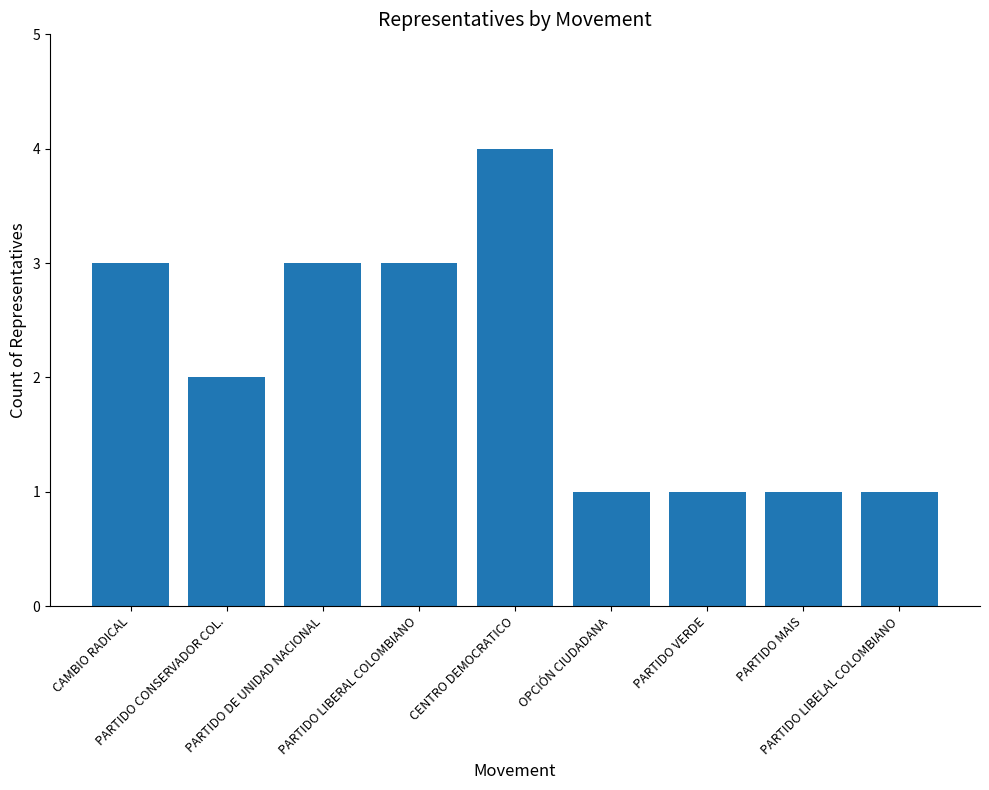

What is the value of the 3rd bar from the left?

3